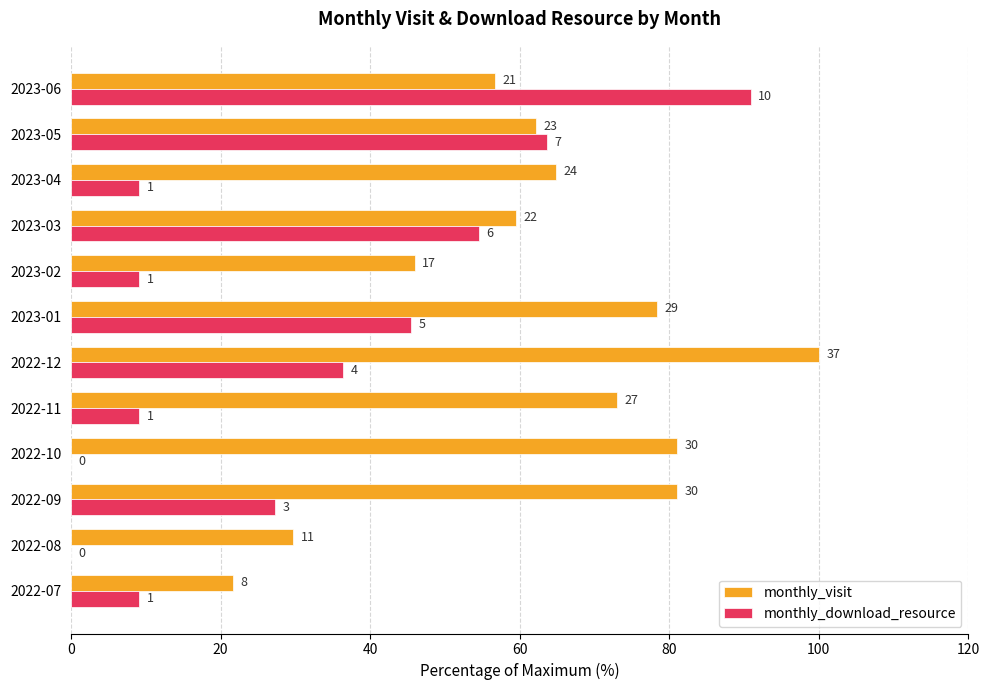

List the series in order of their overall mean, highest first.

monthly_visit, monthly_download_resource